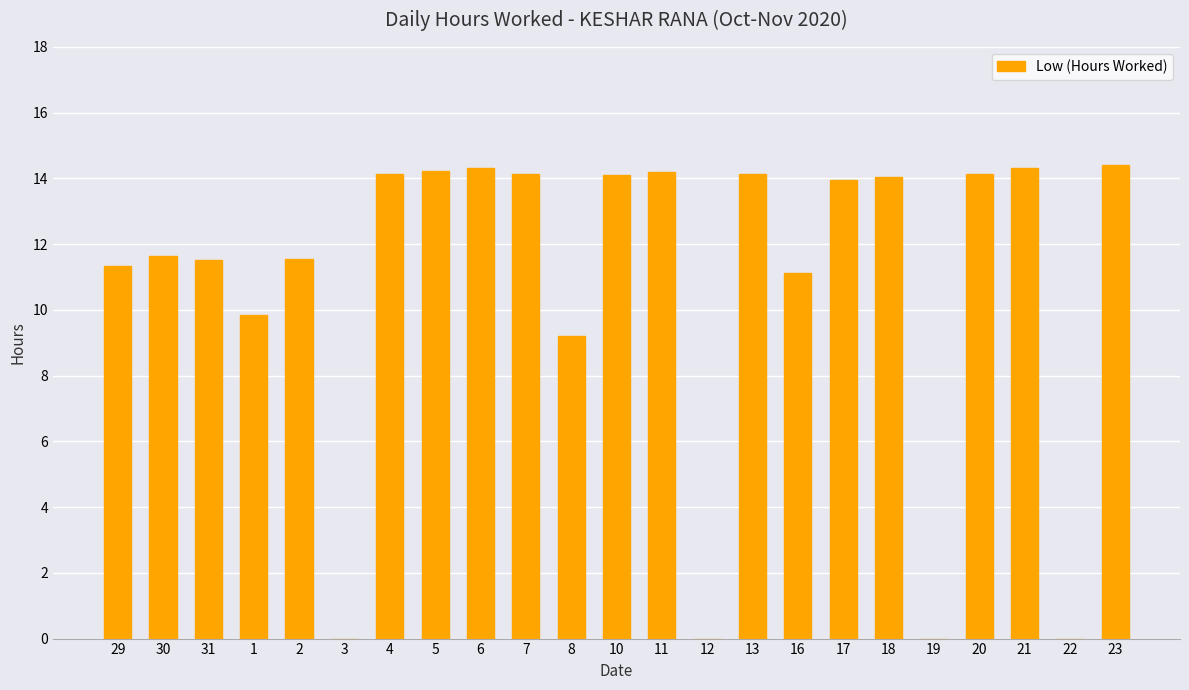

At which label does the data first exceed 13?

4